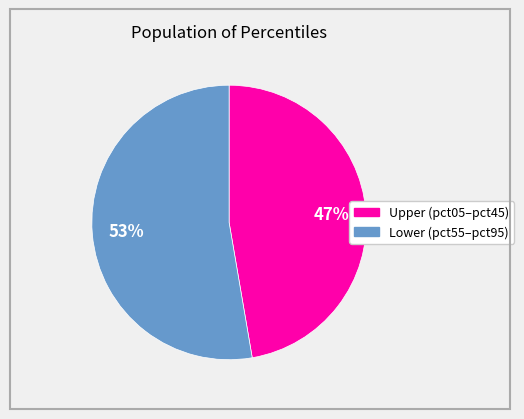

Is there a majority slice in this chart?

Yes